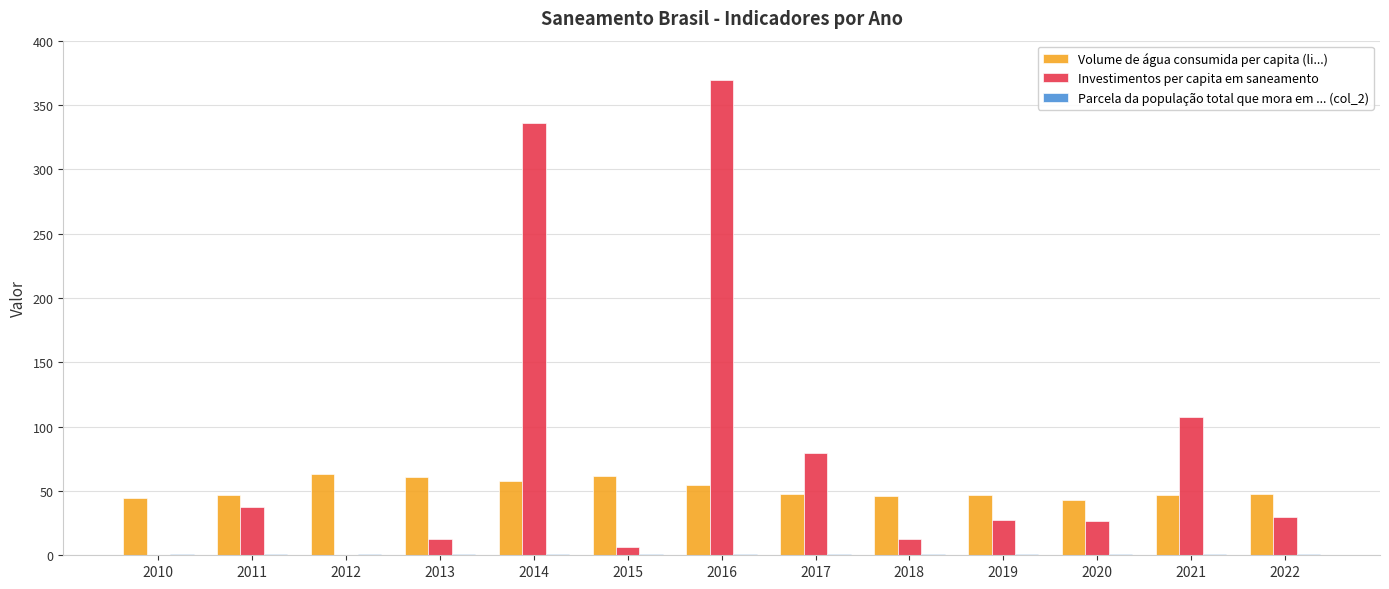

At which label is Investimentos per capita em saneamento closest to 184?

2021